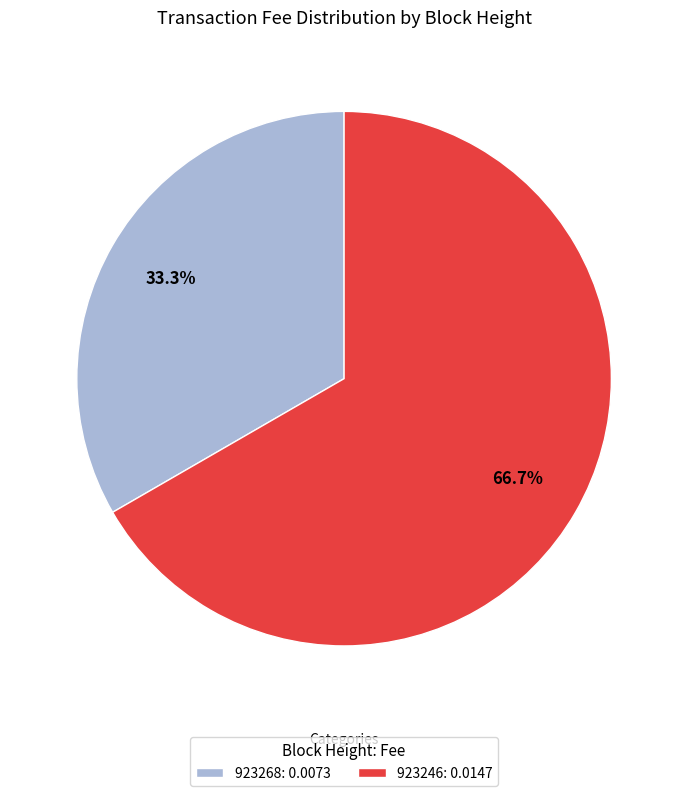

What is the smallest slice in the pie chart?

923268